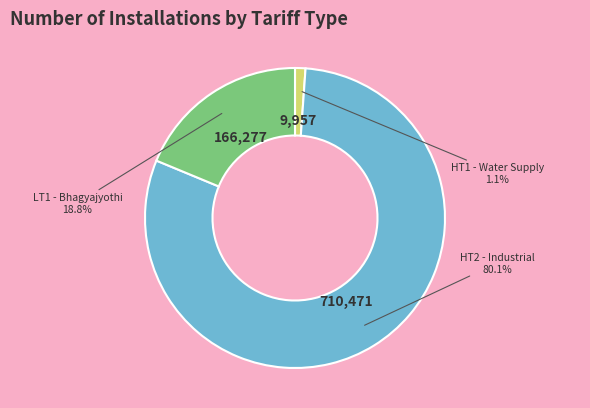

Is there any slice that represents more than half of the pie?

Yes